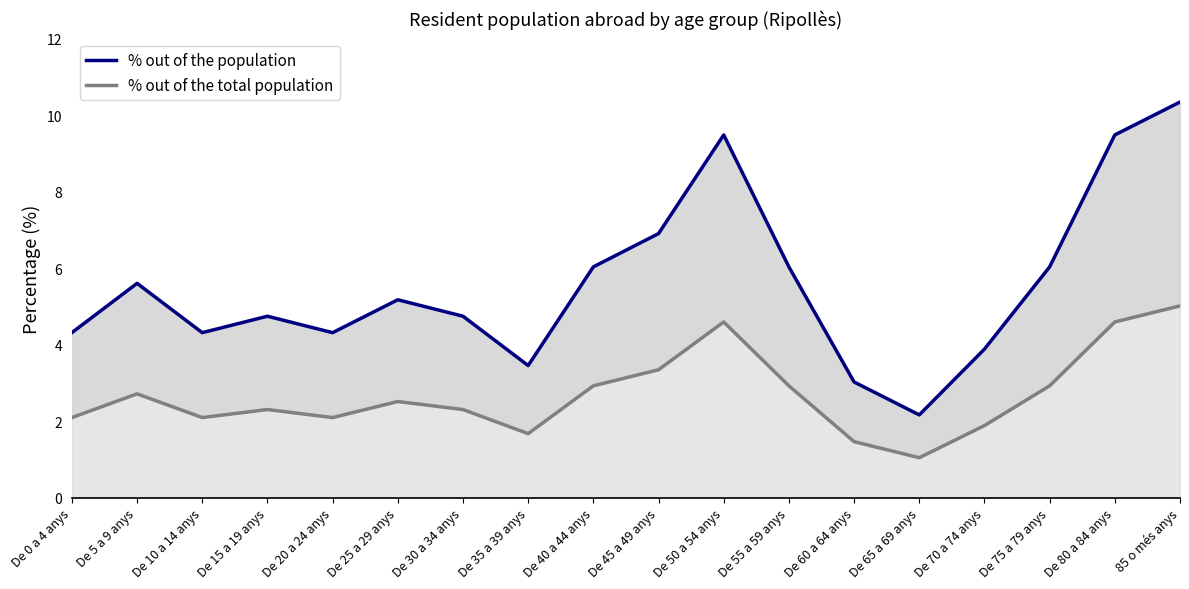

What is the average value of the % out of the total population series?

2.7